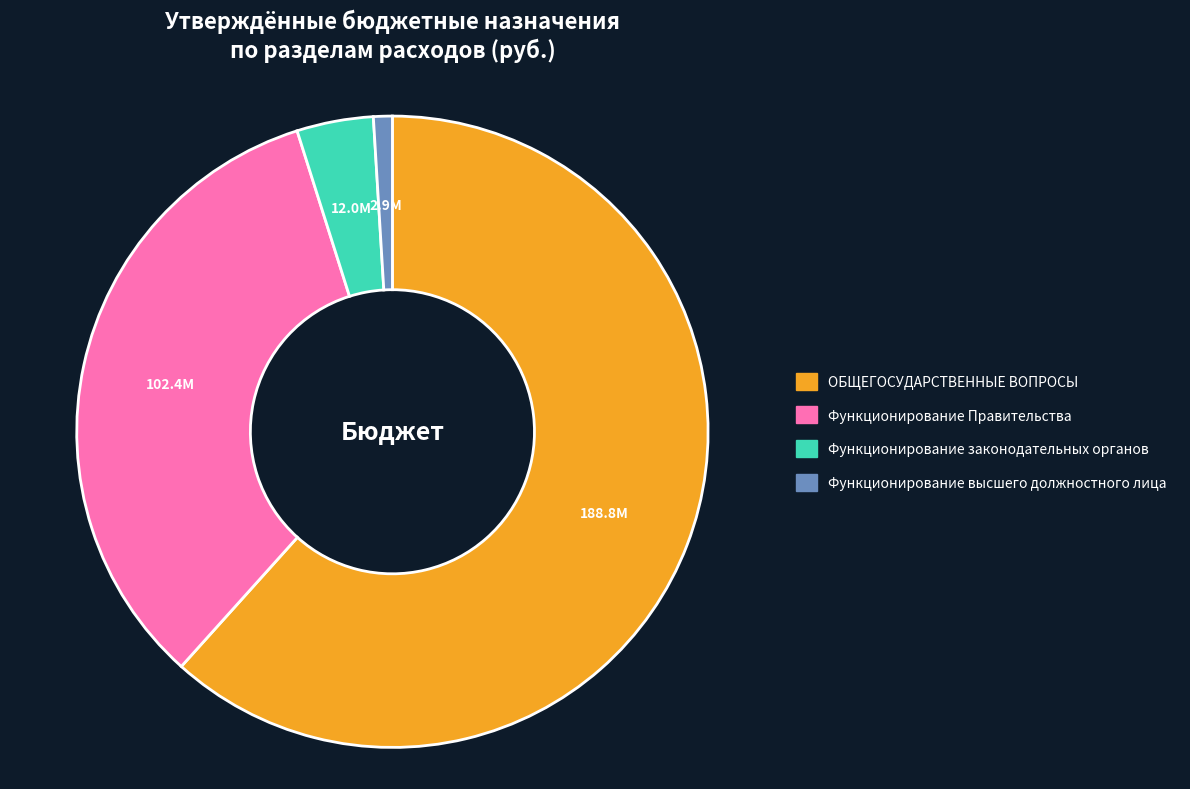

Does ОБЩЕГОСУДАРСТВЕННЫЕ ВОПРОСЫ represent more than half of the total?

Yes